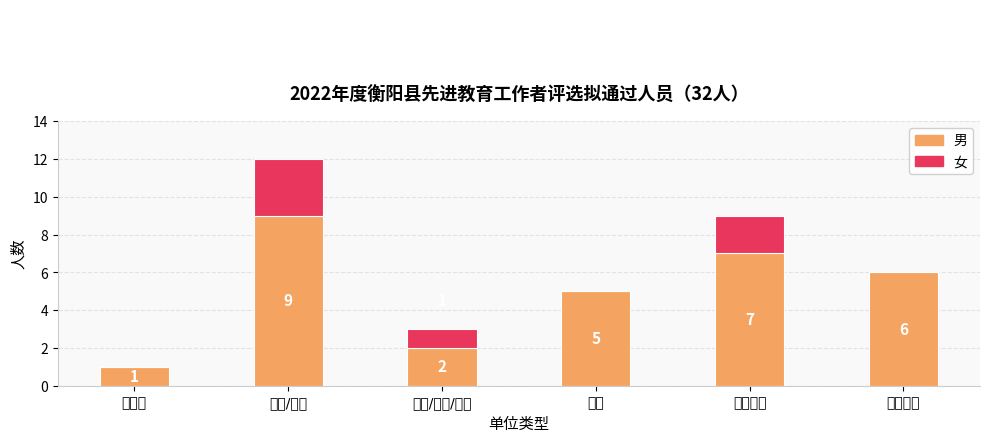

What are all the series names shown in the legend?

男, 女